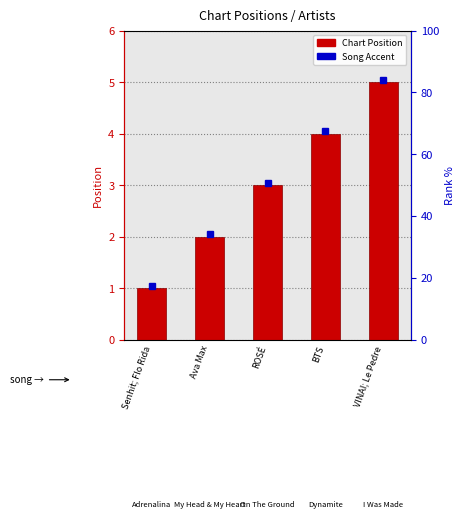

What is the smallest value displayed?

1